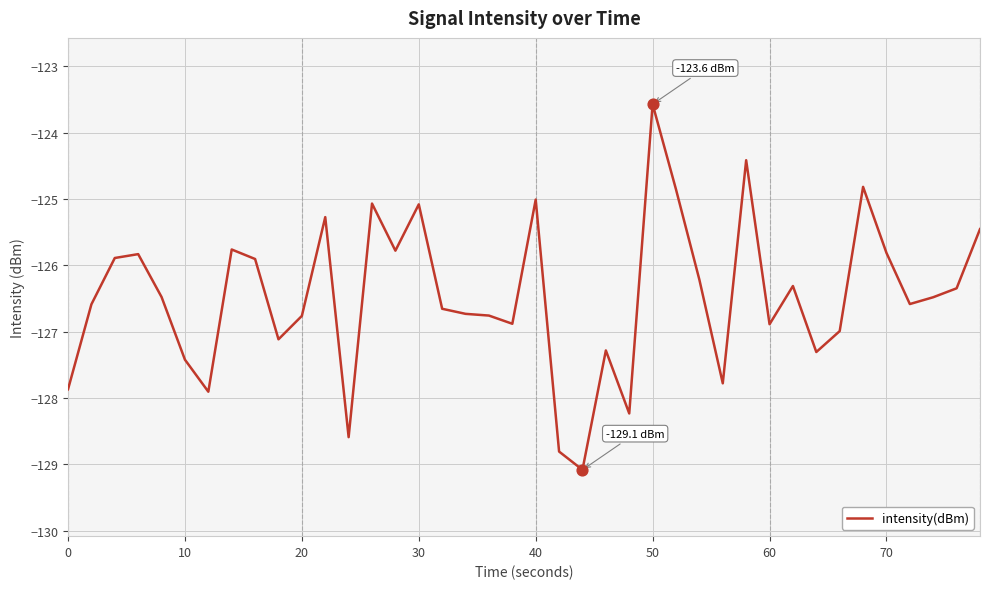

What is the maximum value shown in the chart?

-123.6